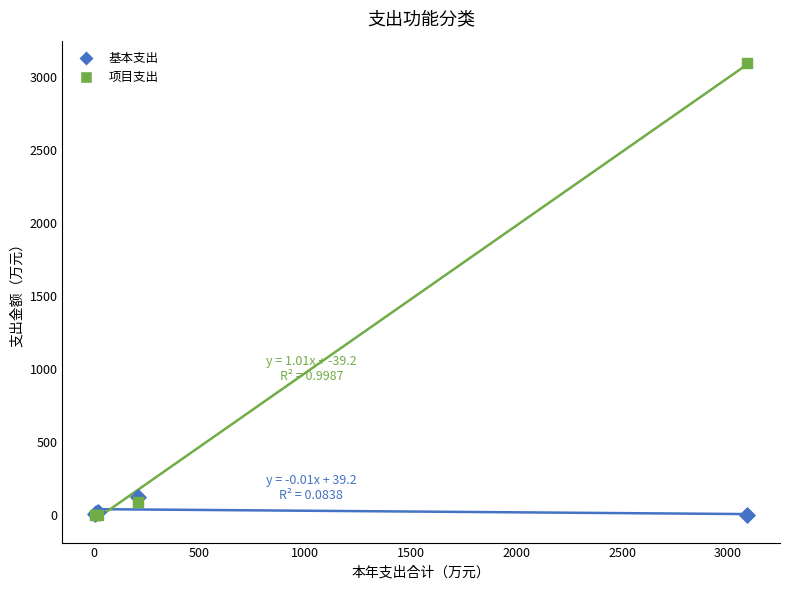

What are all the series names shown in the legend?

基本支出, 项目支出